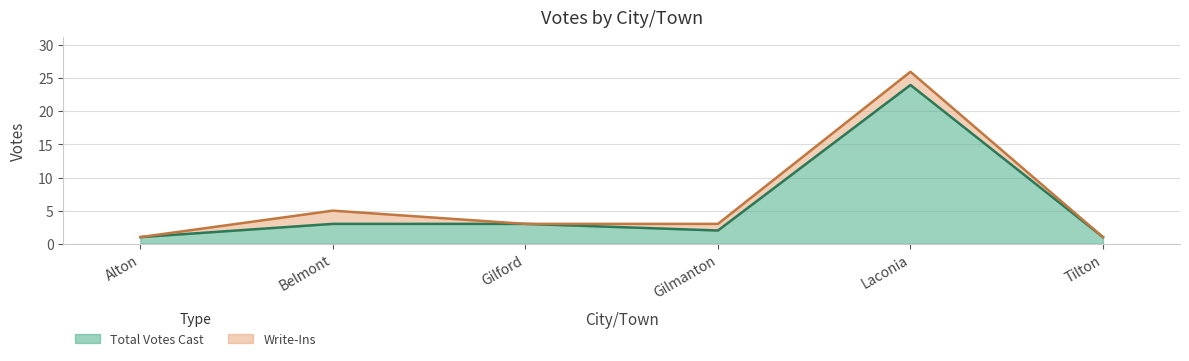

At which label does the data first exceed 3?

Laconia